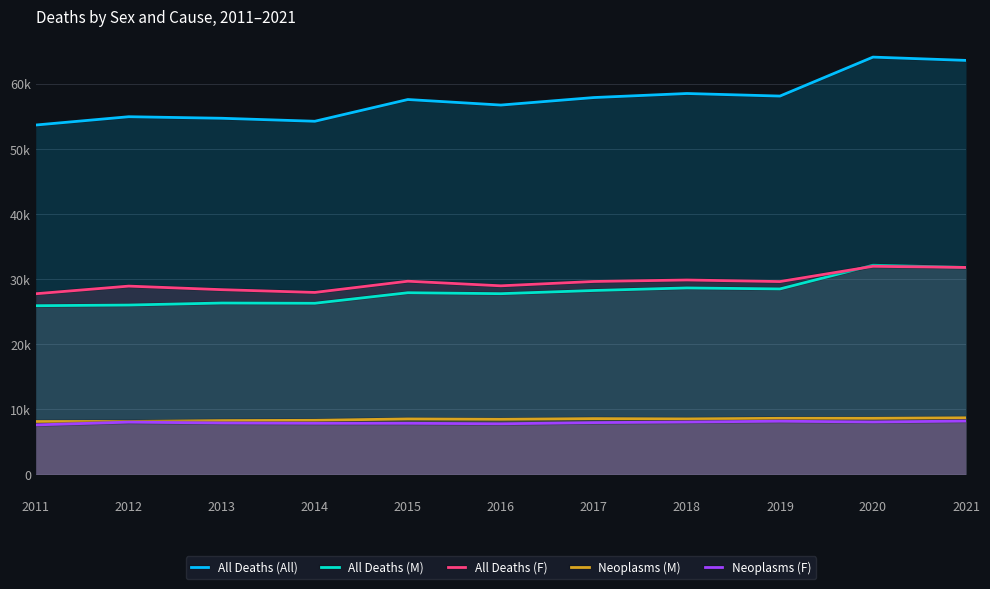

Count the number of data series in this chart.

5